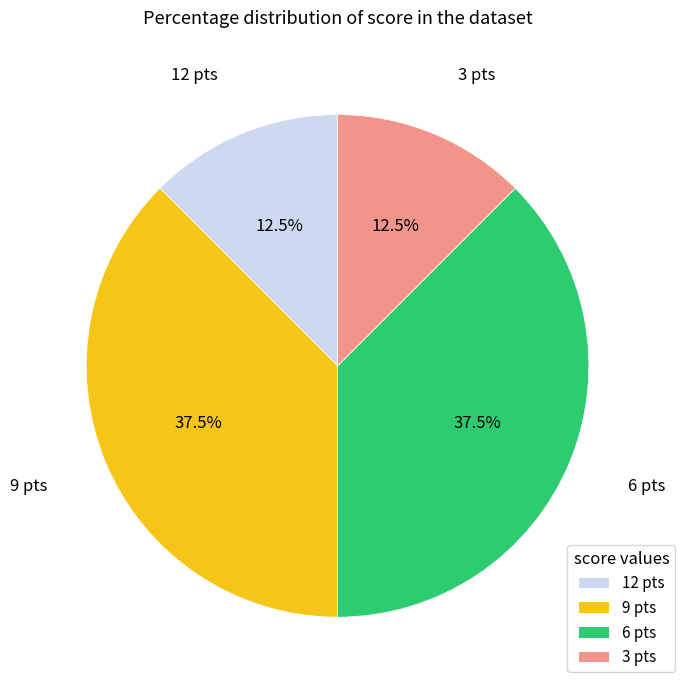

Is there any slice that represents more than half of the pie?

No